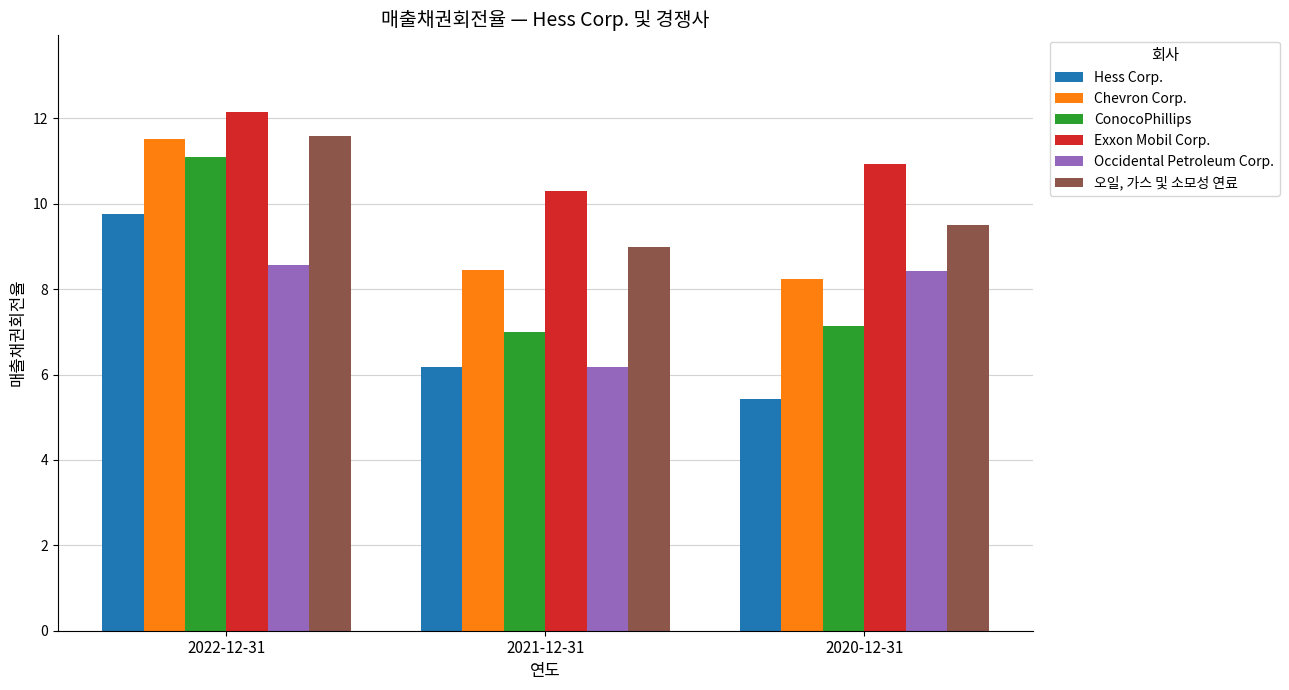

Rank the categories by Occidental Petroleum Corp. value from highest to lowest.

2022-12-31, 2020-12-31, 2021-12-31